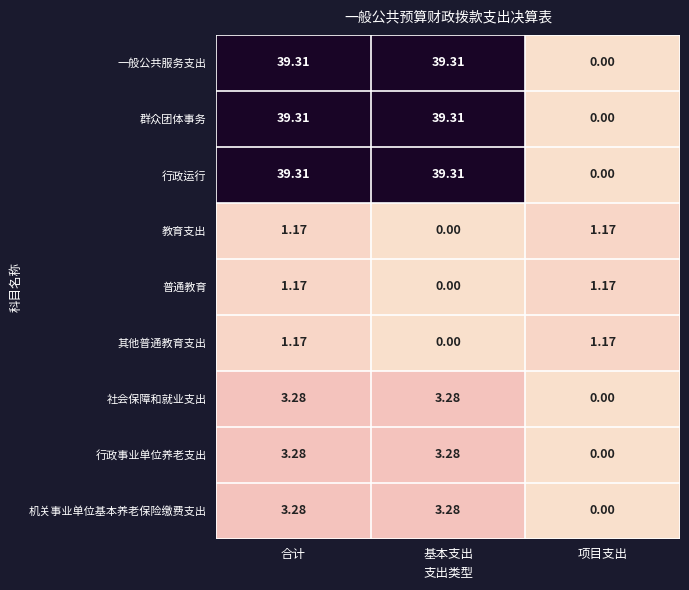

Where is 教育支出 nearest to the value 0?

基本支出